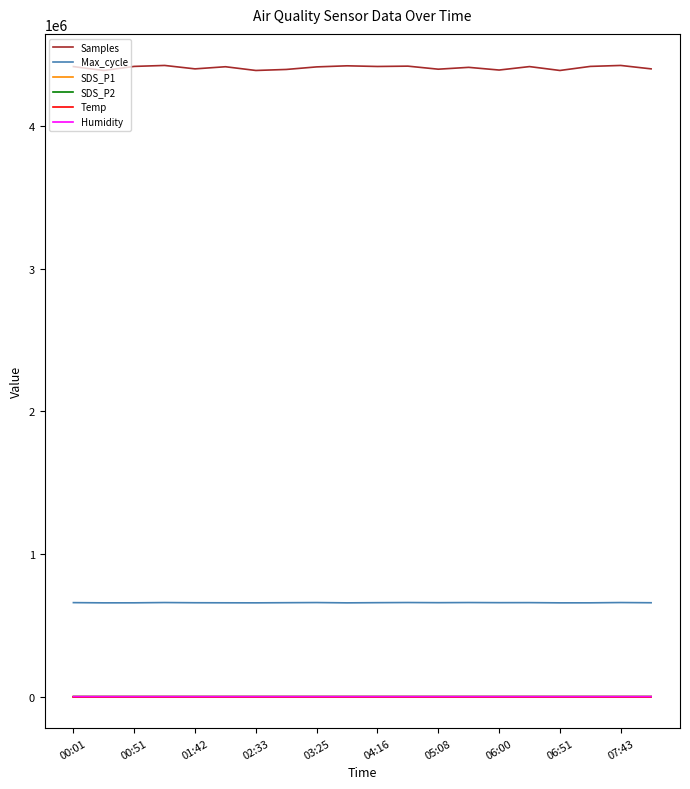

How many lines are shown in the chart?

6